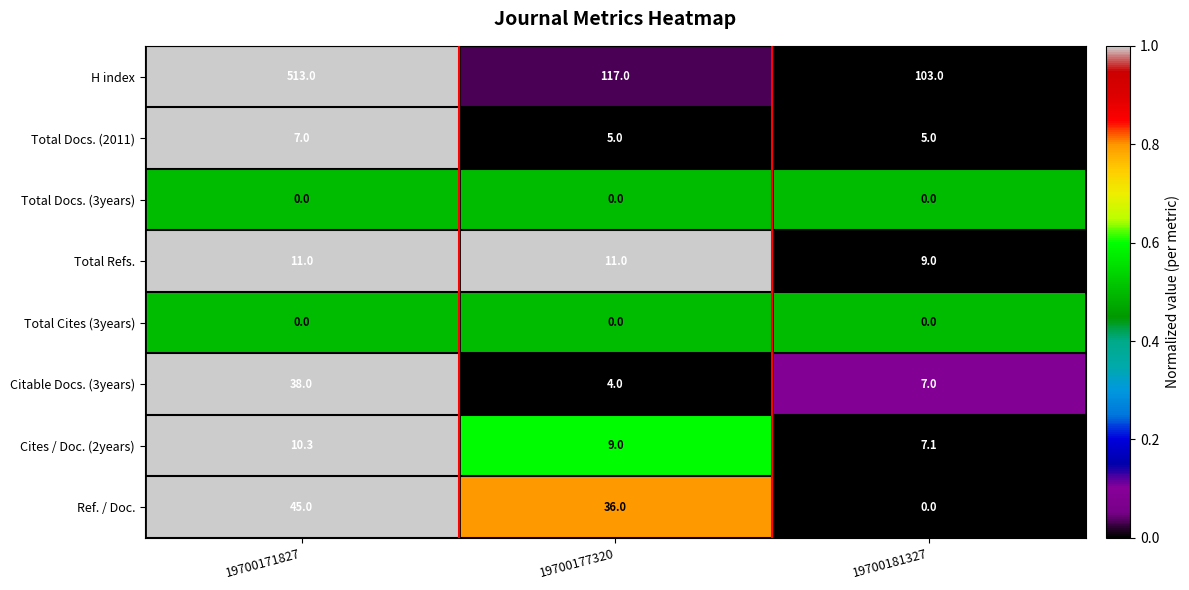

The Citable Docs. (3years) series shows 11.8 at 19700181327. True or false?

False